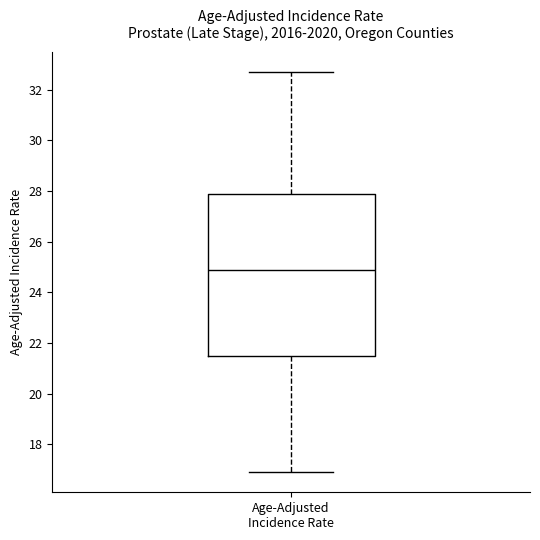

Read this box plot against the y-axis: the position of the median line, the range covered by the box, and the ends of both whiskers. The values are not printed on the chart, so give them approximately, as read against the axis.

median 25.0, box 21.6 to 28.0, whiskers 17.0 to 32.8